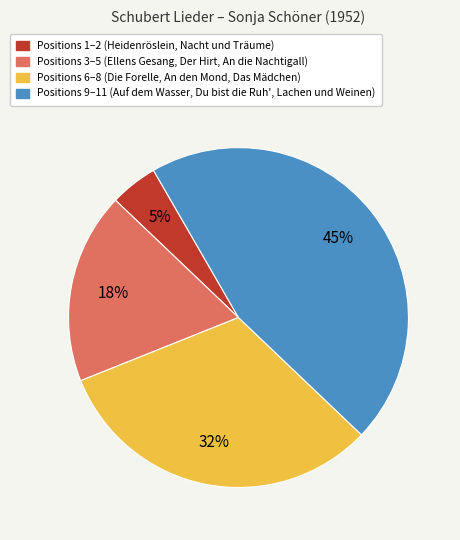

To the nearest percent, what is the combined percentage of Positions 3–5 (Ellens Gesang, Der Hirt, An die Nachtigall) and Positions 1–2 (Heidenröslein, Nacht und Träume)?

23%